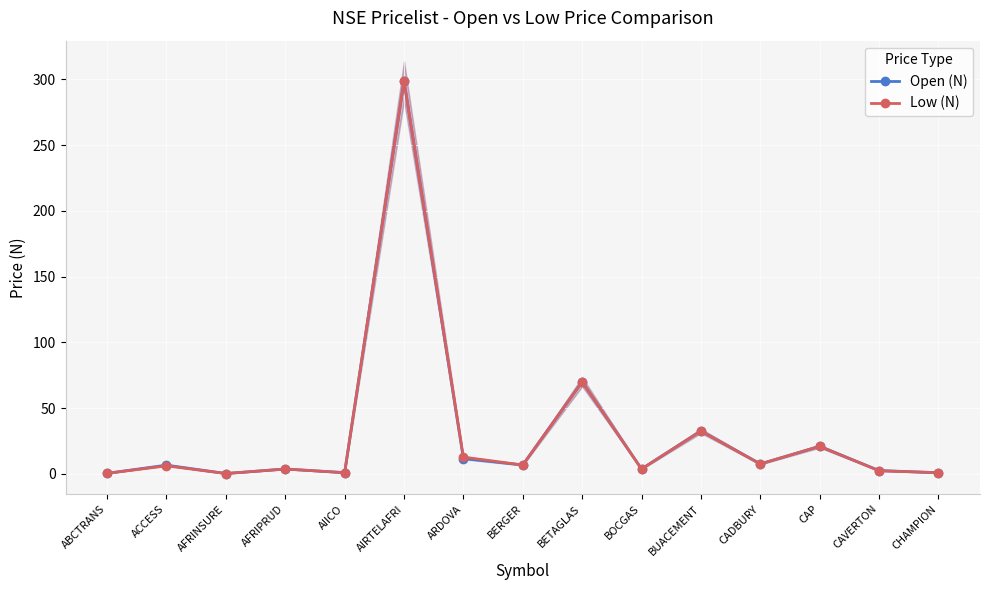

Between ABCTRANS and AFRIPRUD, which is larger?

AFRIPRUD